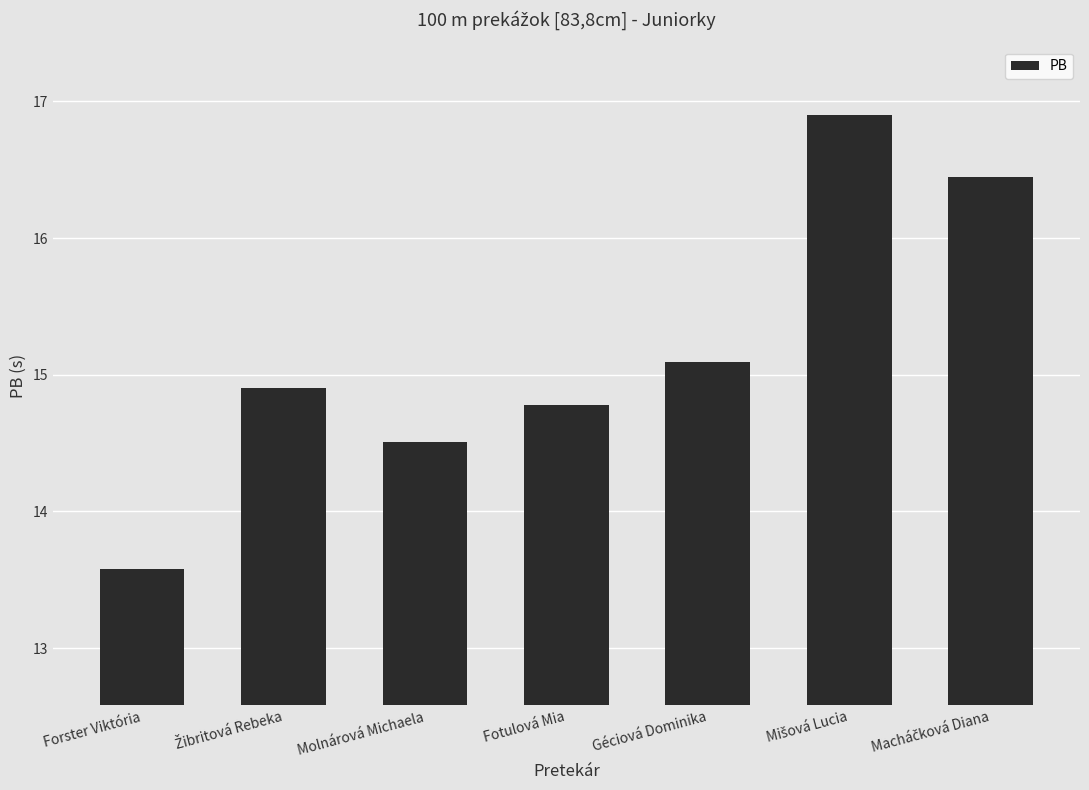

What is the difference between the second highest and minimum values?

2.9